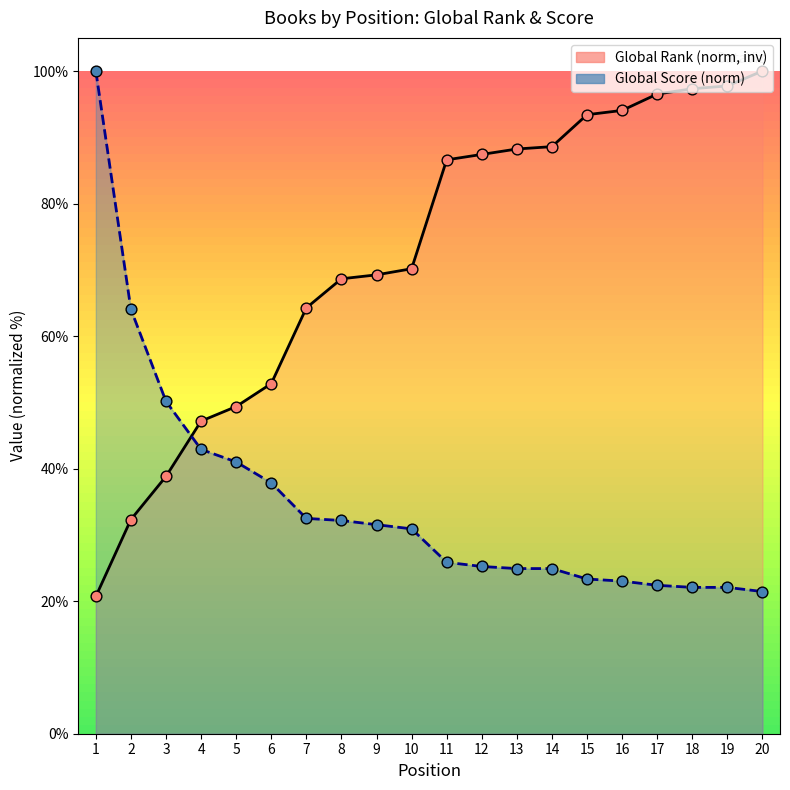

Which series has the widest spread of Y values?

Global Rank